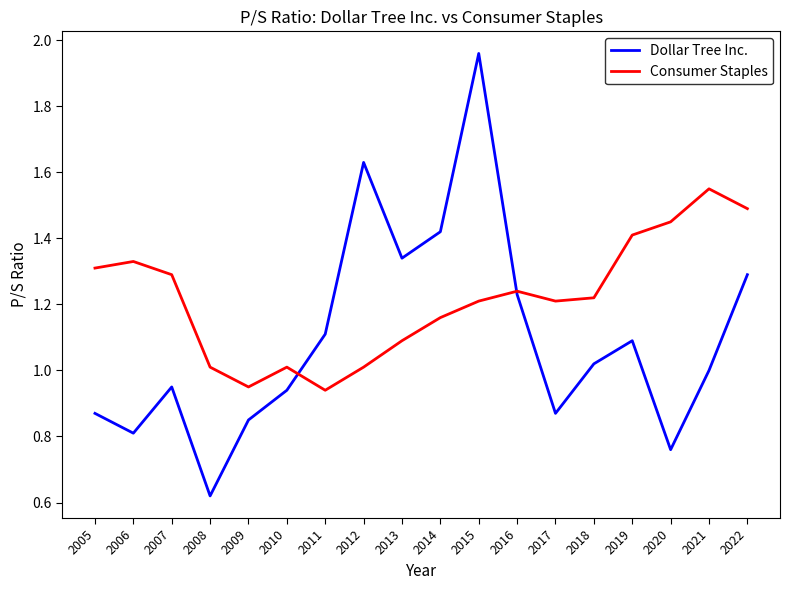

The value of Consumer Staples at 2006 is 0.8. True or false?

False